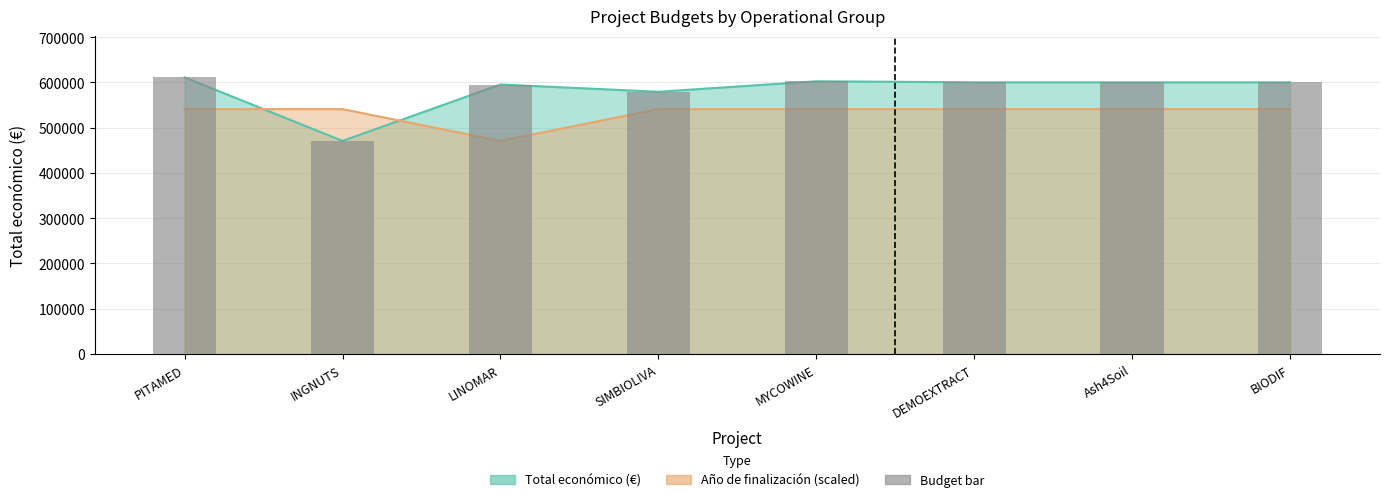

What position from the right is INGNUTS?

7